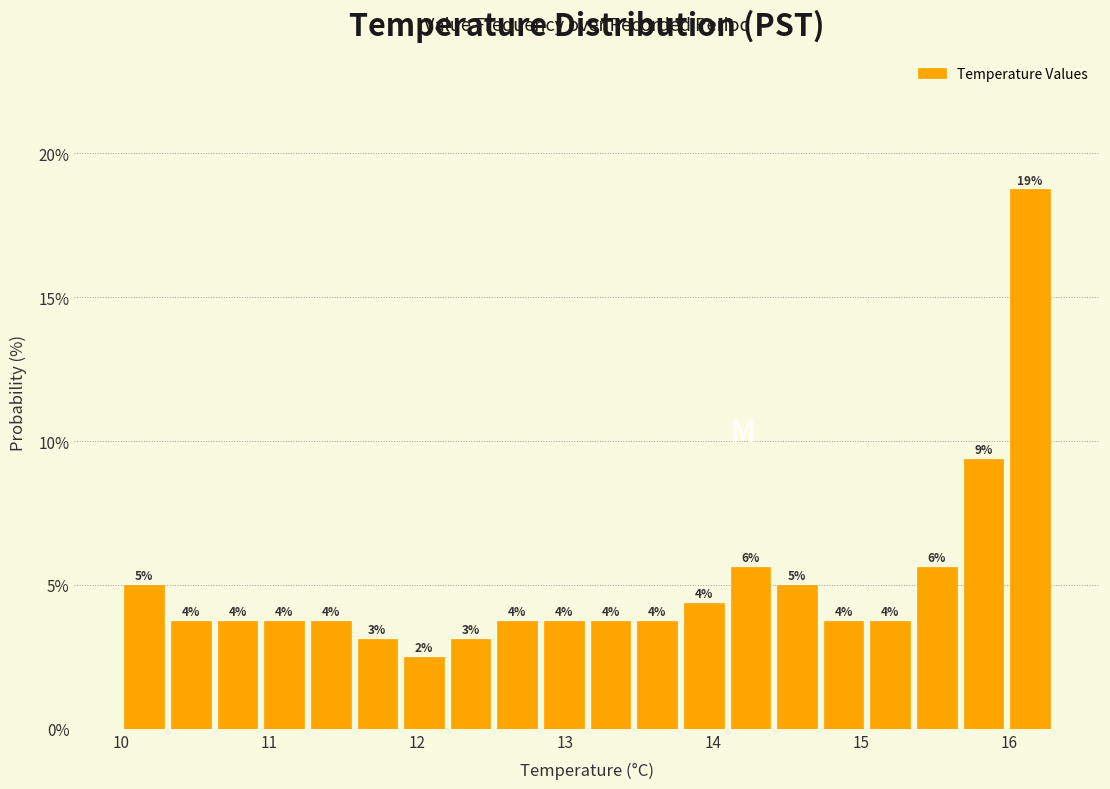

Read against the x-axis, roughly where is the centre of the tallest bar?

16.1